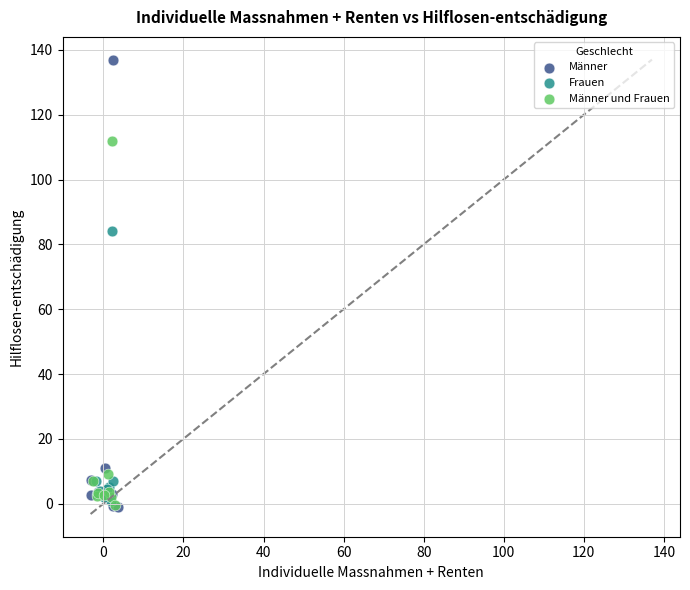

Which series has the widest spread of Y values?

Männer